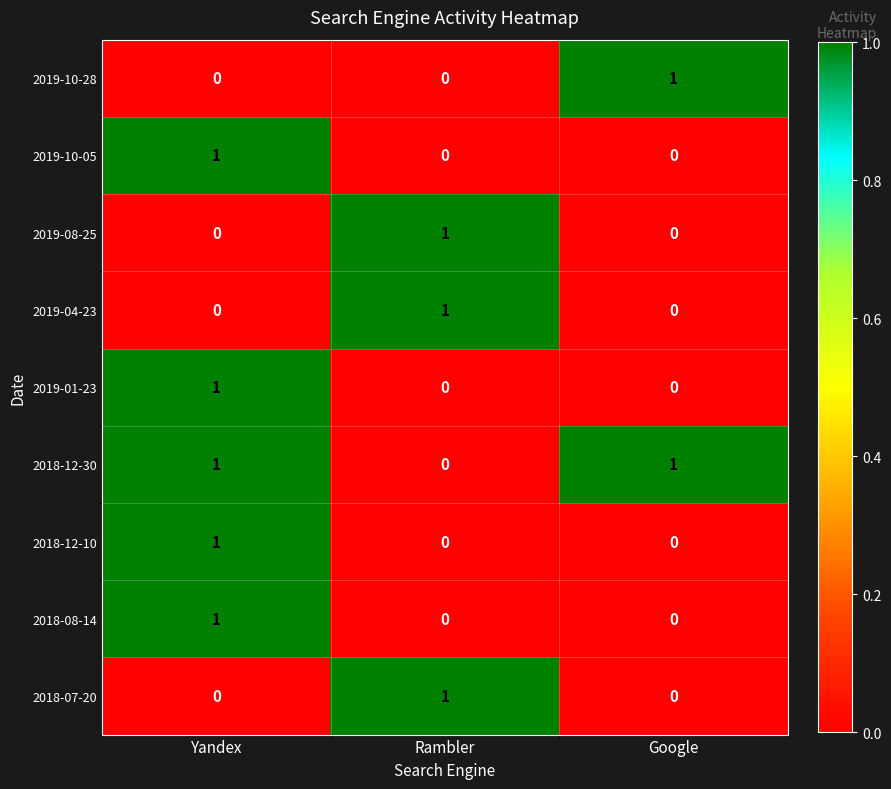

Reading left to right, what are all the values shown in this chart?

2019-10-28: 0	0	1
2019-10-05: 1	0	0
2019-08-25: 0	1	0
2019-04-23: 0	1	0
2019-01-23: 1	0	0
2018-12-30: 1	0	1
2018-12-10: 1	0	0
2018-08-14: 1	0	0
2018-07-20: 0	1	0